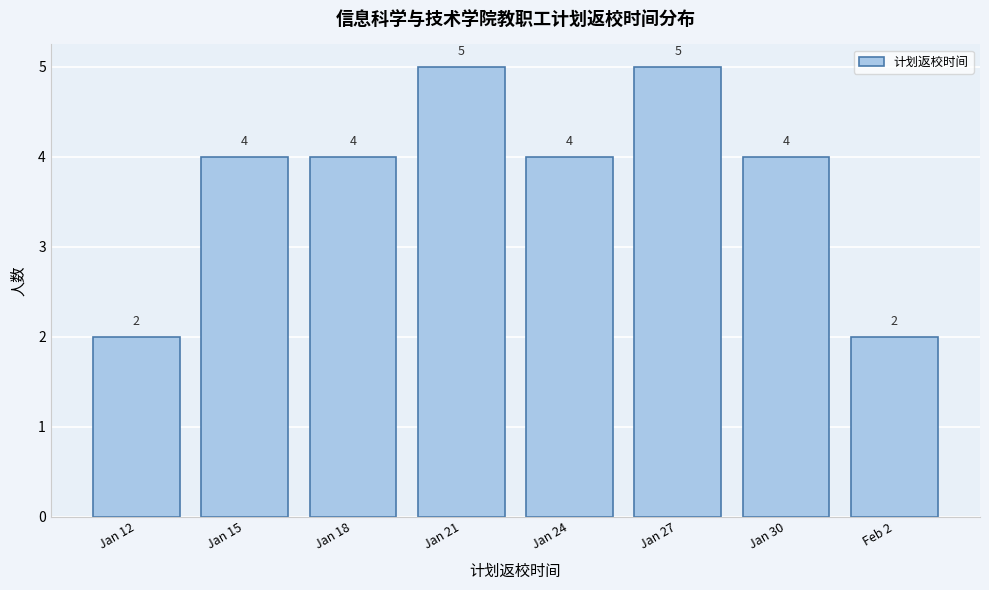

Reading left to right, extract all data points from this chart.

Jan 12=2	Jan 15=4	Jan 18=4	Jan 21=5	Jan 24=4	Jan 27=5	Jan 30=4	Feb 2=2